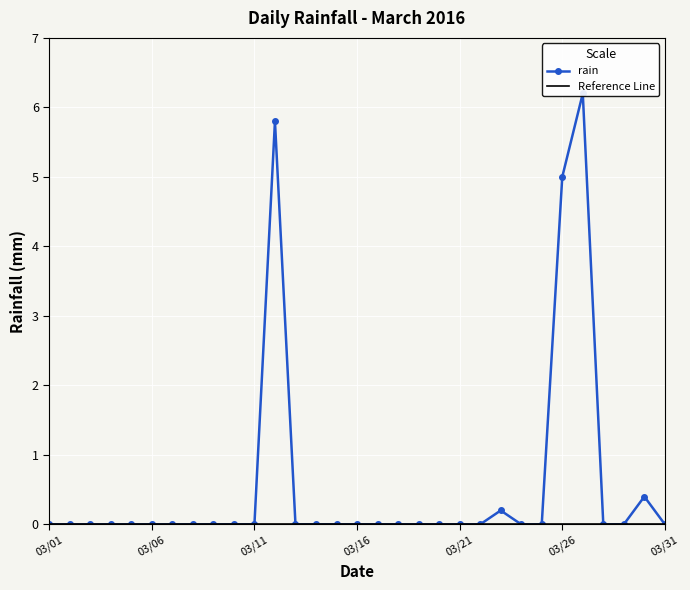

The value at 2016-03-25 is 0.0. True or false?

True